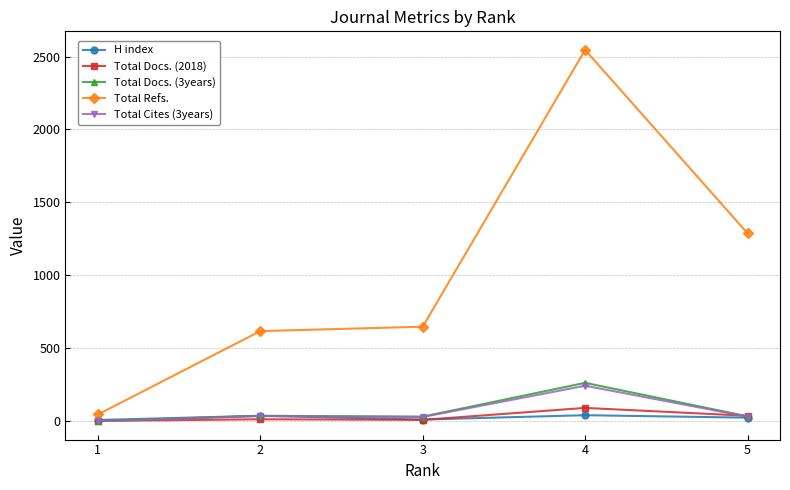

Which series changed the most between 3 and 4?

Total Refs.